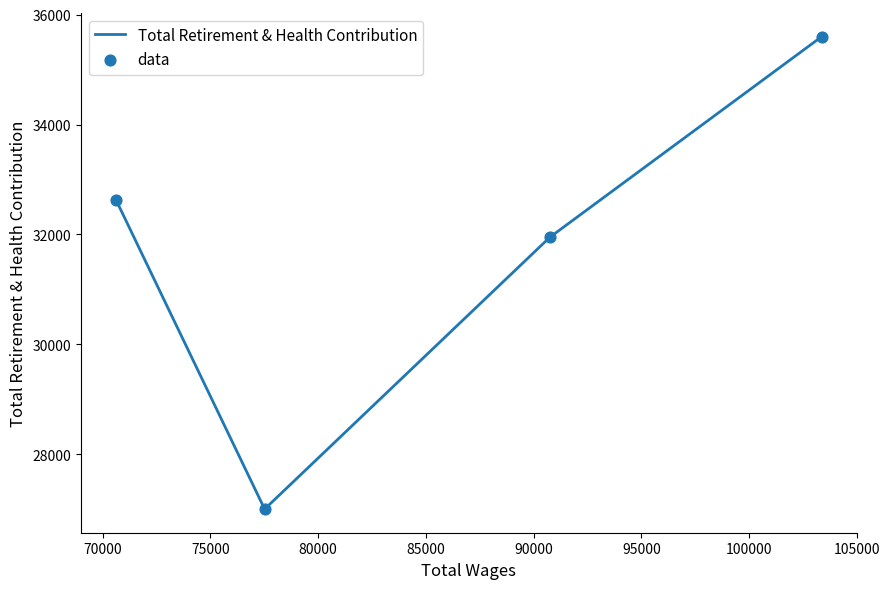

What are all the series names shown in the legend?

Total Retirement & Health Contribution, data